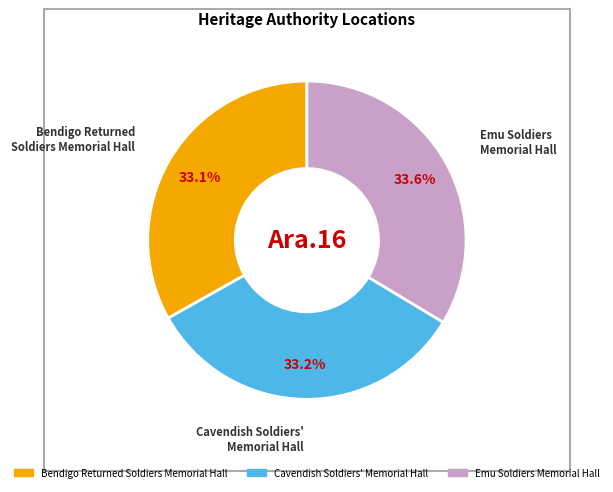

Is there a majority slice in this chart?

No